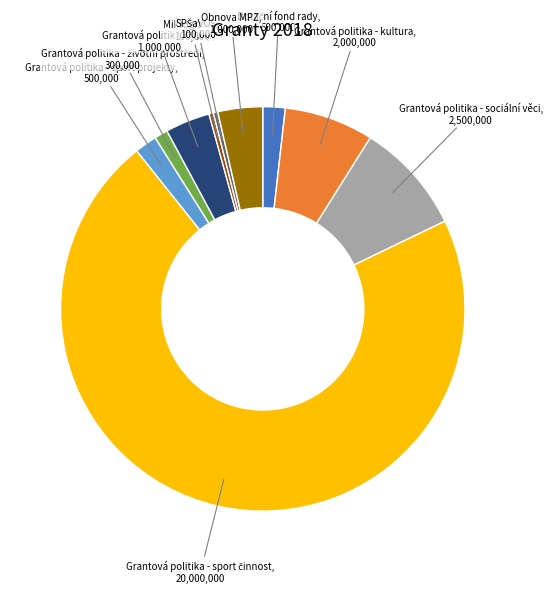

Combined, do Grantová politika - sport projekty and Obnova MPZ account for over 50%?

No